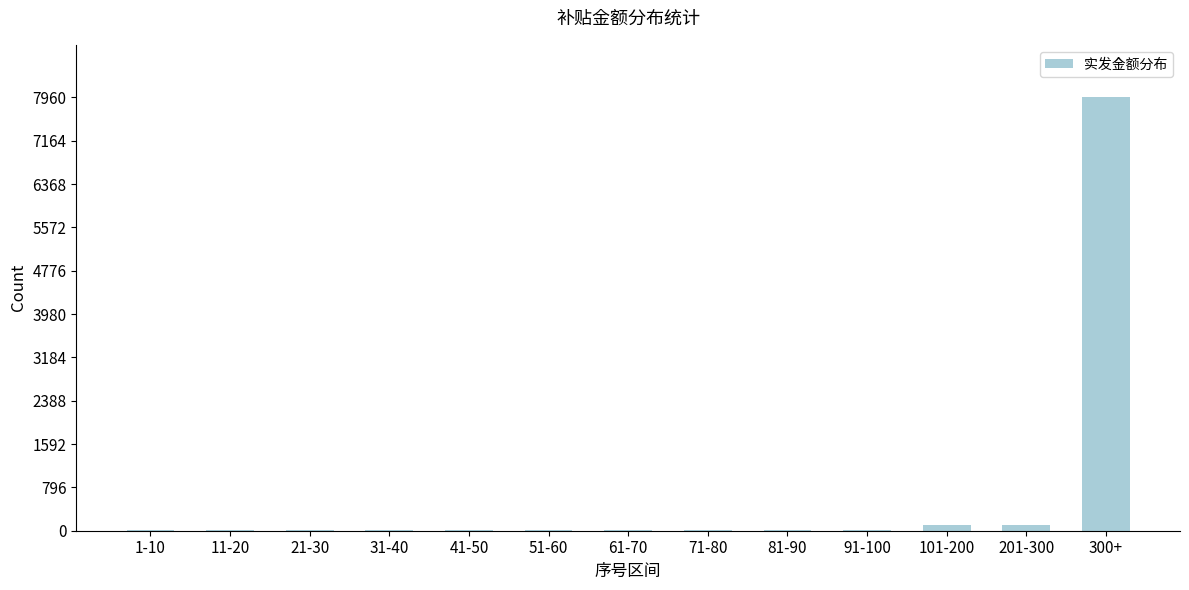

Reading right to left, transcribe all the data shown in this chart.

300+=7969	201-300=100	101-200=100	91-100=10	81-90=10	71-80=10	61-70=10	51-60=10	41-50=10	31-40=10	21-30=10	11-20=10	1-10=10